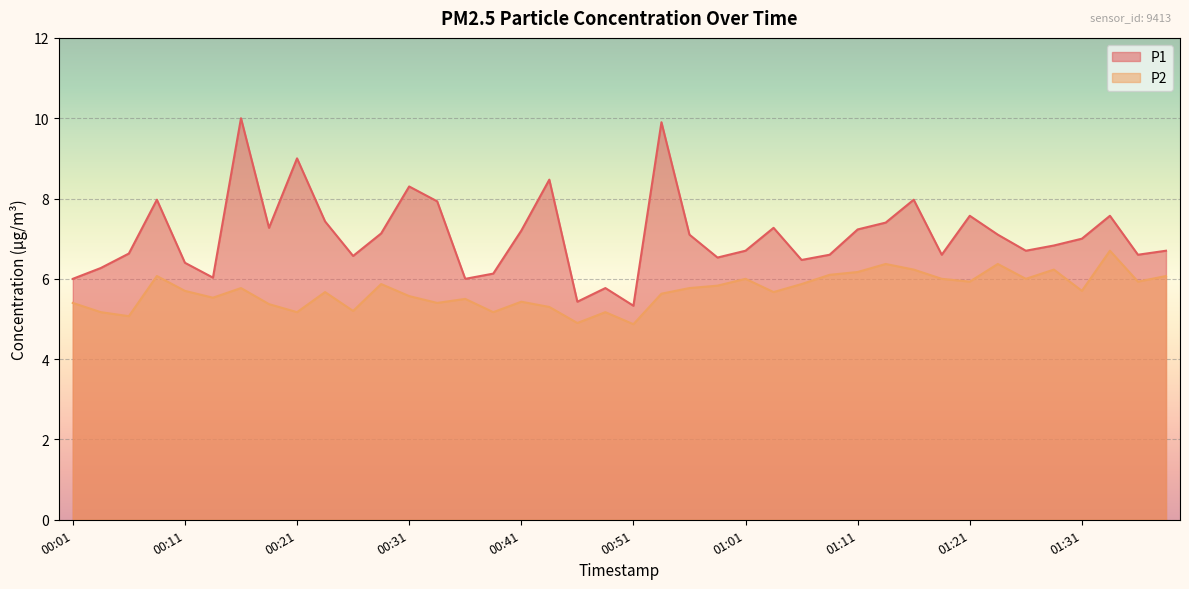

Reading left to right, extract all data points from this chart.

P1: 00:01=6.0	00:03=6.3	00:06=6.6	00:08=8.0	00:11=6.4	00:13=6.0	00:16=10.0	00:18=7.3	00:21=9.0	00:23=7.4	00:26=6.6	00:28=7.1	00:31=8.3	00:33=7.9	00:36=6.0	00:38=6.1	00:41=7.2	00:43=8.5	00:46=5.4	00:48=5.8	00:51=5.3	00:53=9.9	00:56=7.1	00:58=6.5	01:01=6.7	01:03=7.3	01:06=6.5	01:08=6.6	01:11=7.2	01:13=7.4	01:16=8.0	01:18=6.6	01:21=7.6	01:23=7.1	01:26=6.7	01:28=6.8	01:31=7.0	01:33=7.6	01:36=6.6	01:38=6.7
P2: 00:01=5.4	00:03=5.2	00:06=5.1	00:08=6.1	00:11=5.7	00:13=5.5	00:16=5.8	00:18=5.4	00:21=5.2	00:23=5.7	00:26=5.2	00:28=5.9	00:31=5.6	00:33=5.4	00:36=5.5	00:38=5.2	00:41=5.4	00:43=5.3	00:46=4.9	00:48=5.2	00:51=4.9	00:53=5.6	00:56=5.8	00:58=5.8	01:01=6.0	01:03=5.7	01:06=5.9	01:08=6.1	01:11=6.2	01:13=6.4	01:16=6.2	01:18=6.0	01:21=5.9	01:23=6.4	01:26=6.0	01:28=6.2	01:31=5.7	01:33=6.7	01:36=5.9	01:38=6.1